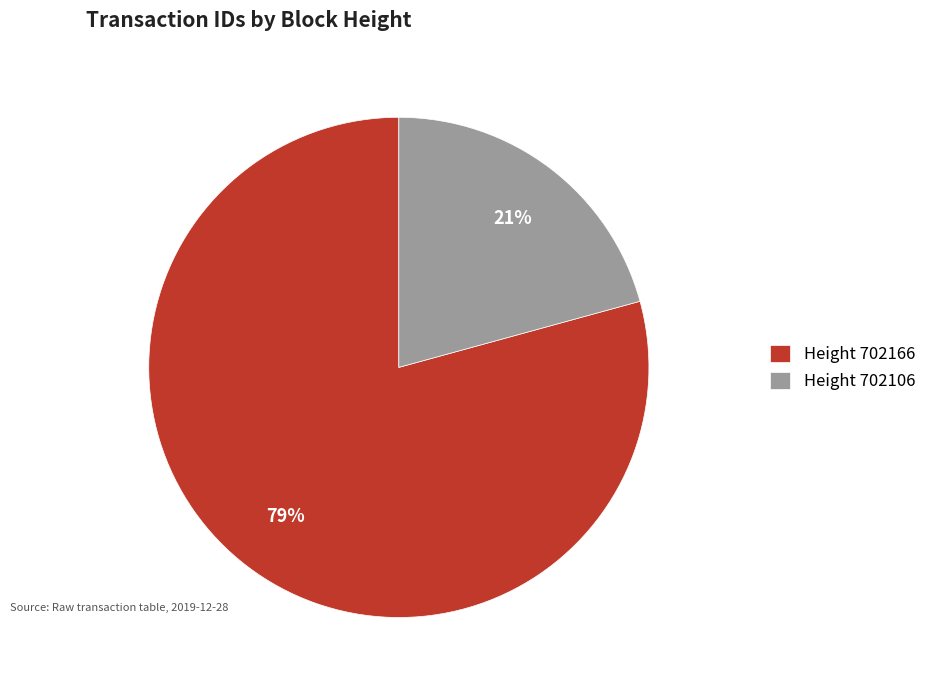

Combined, do Height 702166 and Height 702106 account for over 50%?

Yes